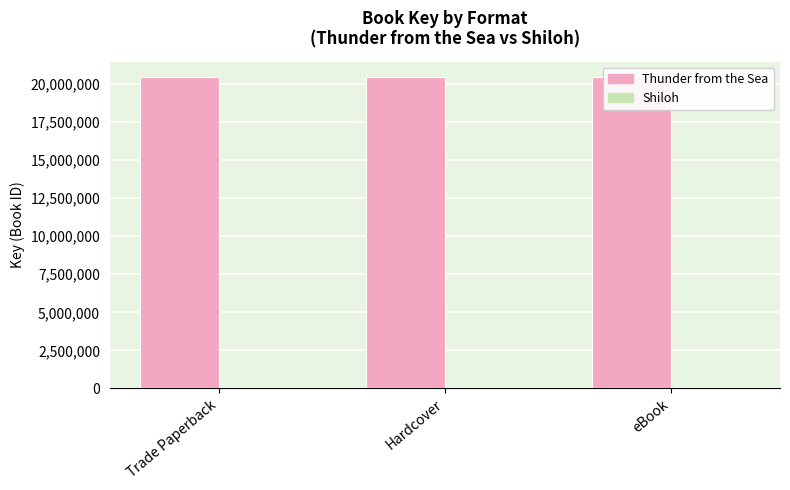

What are all the series names shown in the legend?

Thunder from the Sea, Shiloh